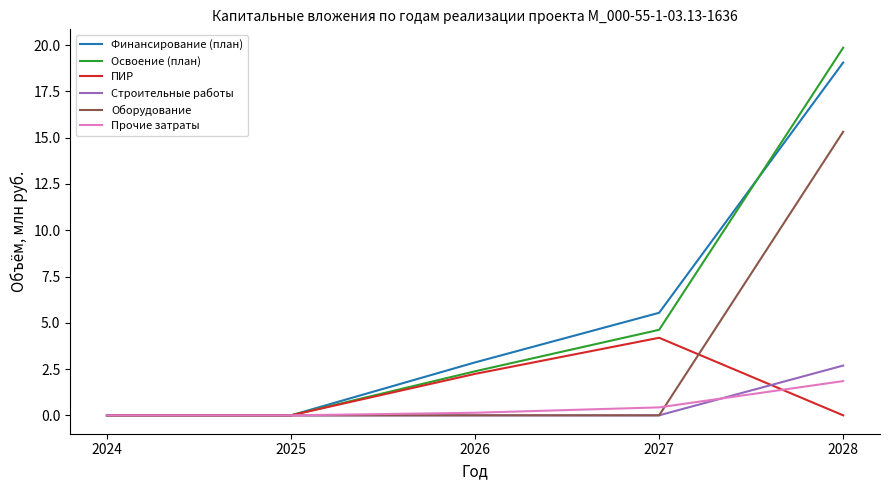

What is the highest value of the Освоение (план) series?

19.9